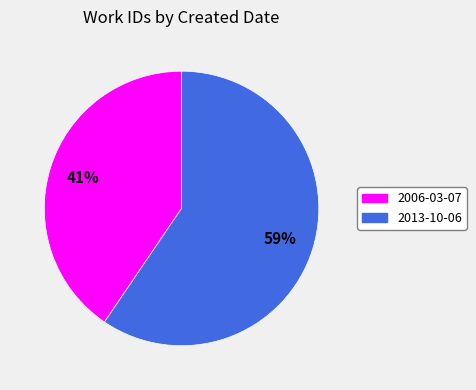

Which category accounts for the majority?

2013-10-06